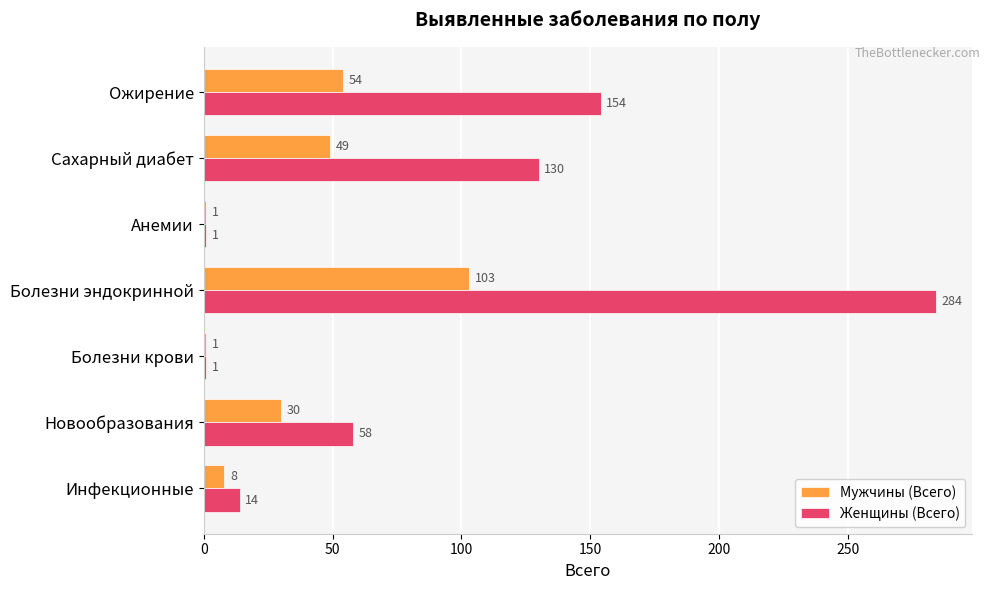

Which series has the largest total across all categories?

Женщины (Всего)